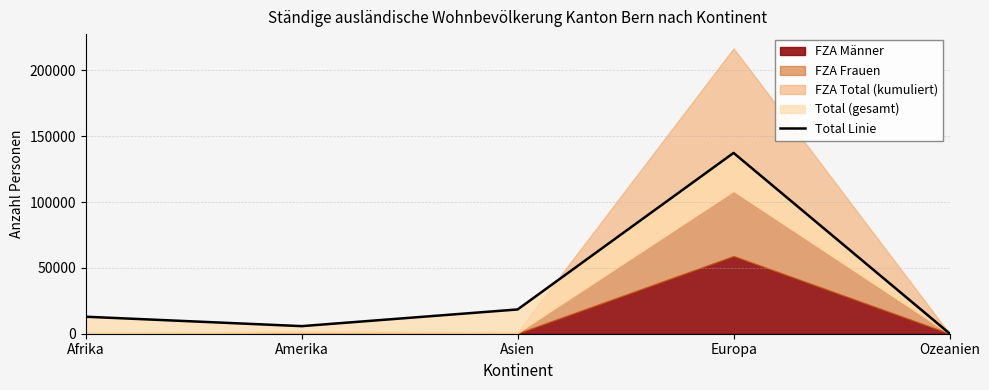

Does the chart display data point markers on the line(s)?

No